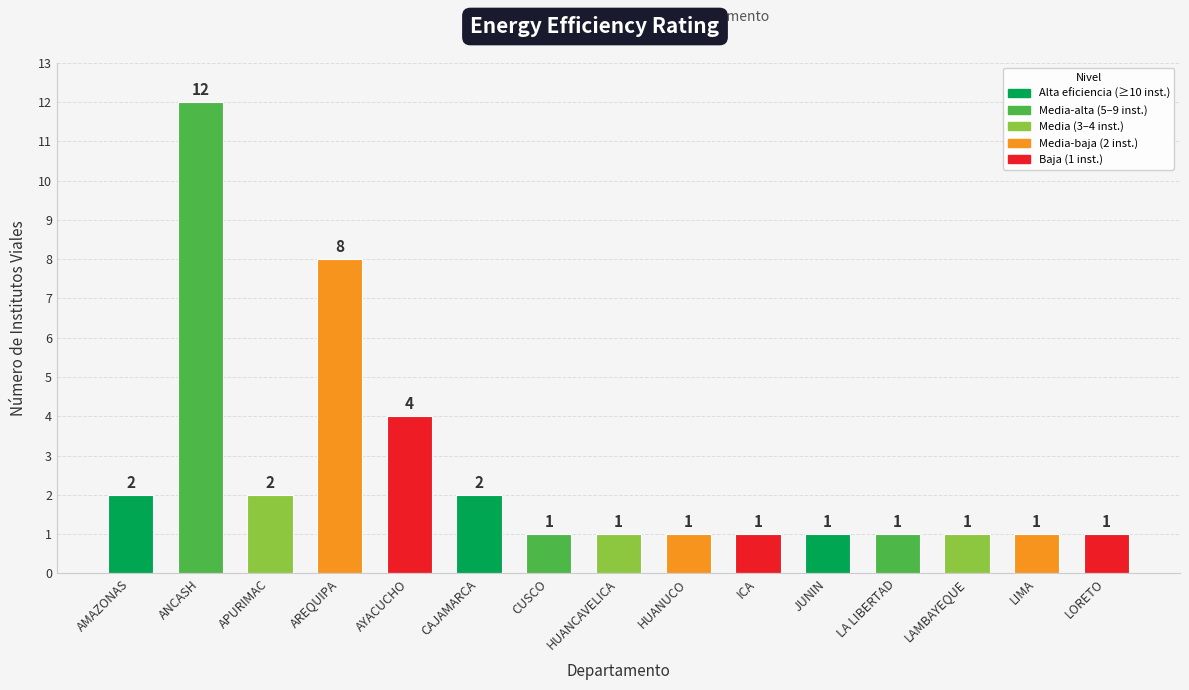

What position from the left is LAMBAYEQUE?

13